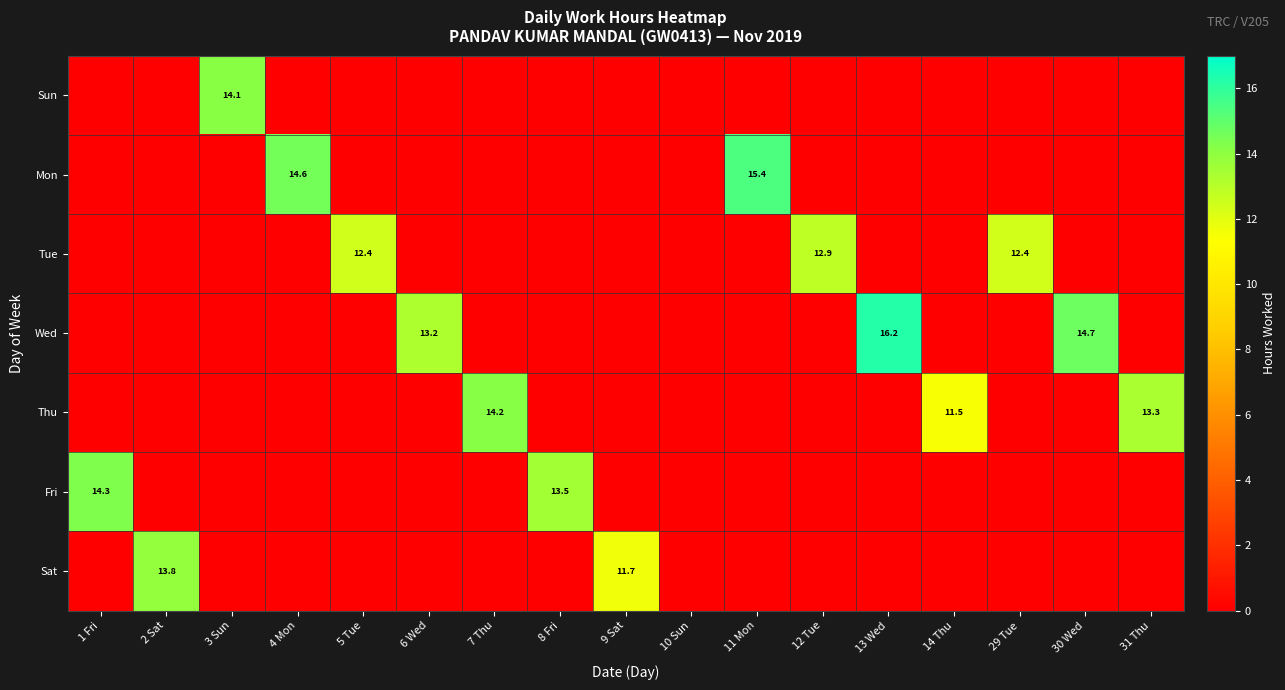

Which category has the lowest value in the Sun series?

1 Fri